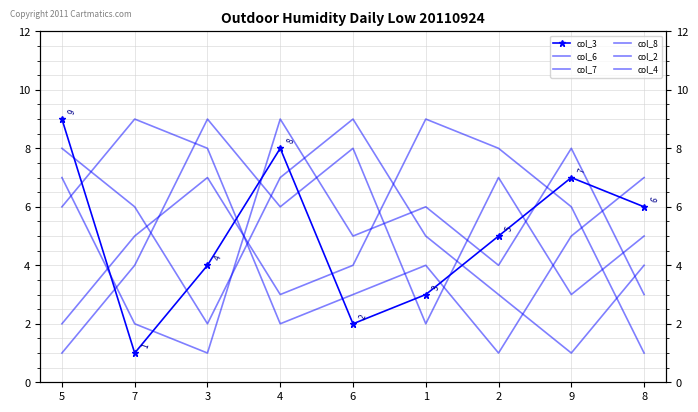

Which has a higher value, 6 or 8?

8